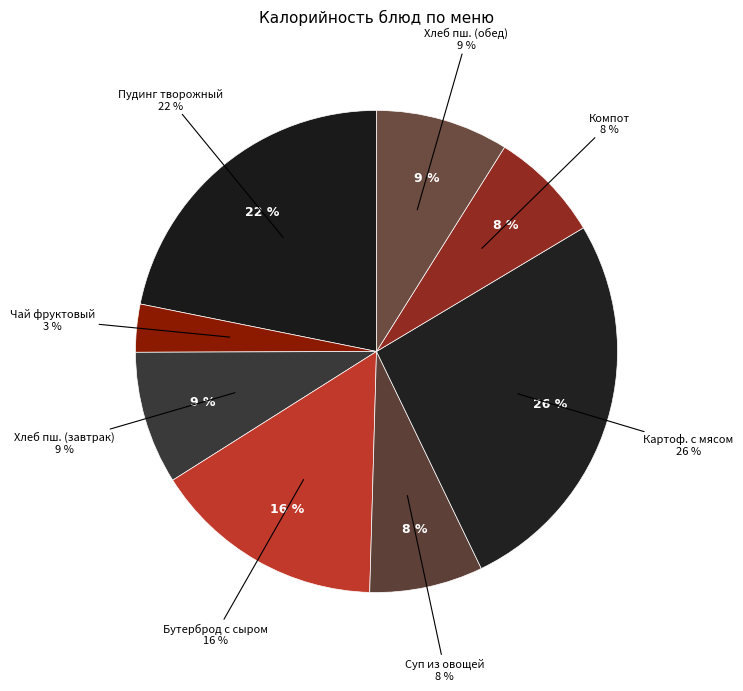

Is there a majority slice in this chart?

No